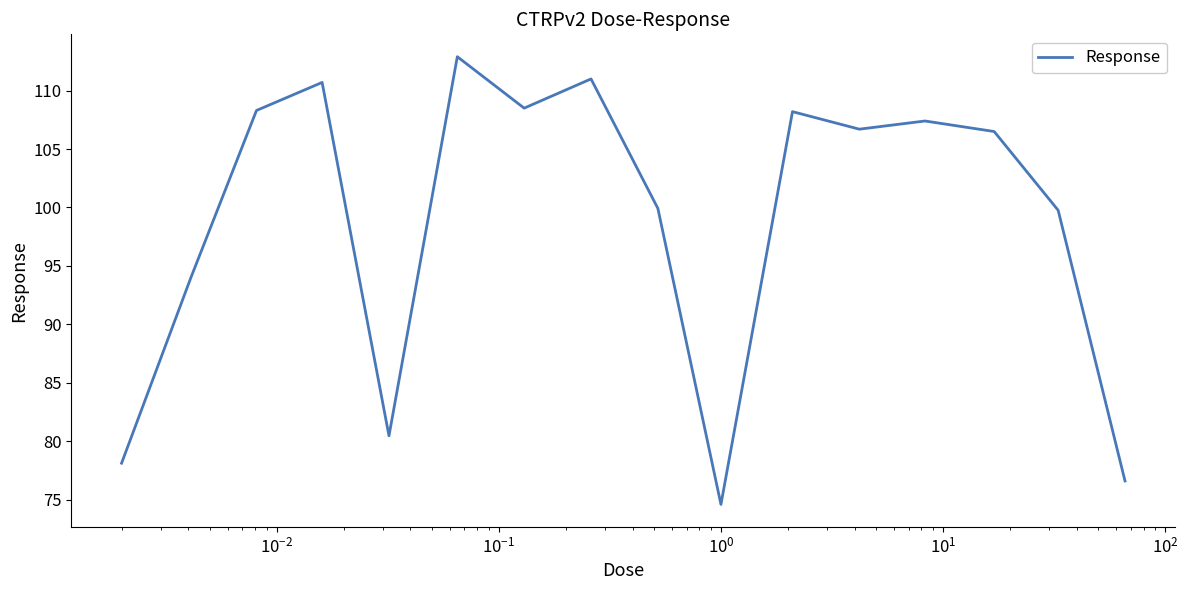

What is the difference between the maximum and minimum values?

38.3